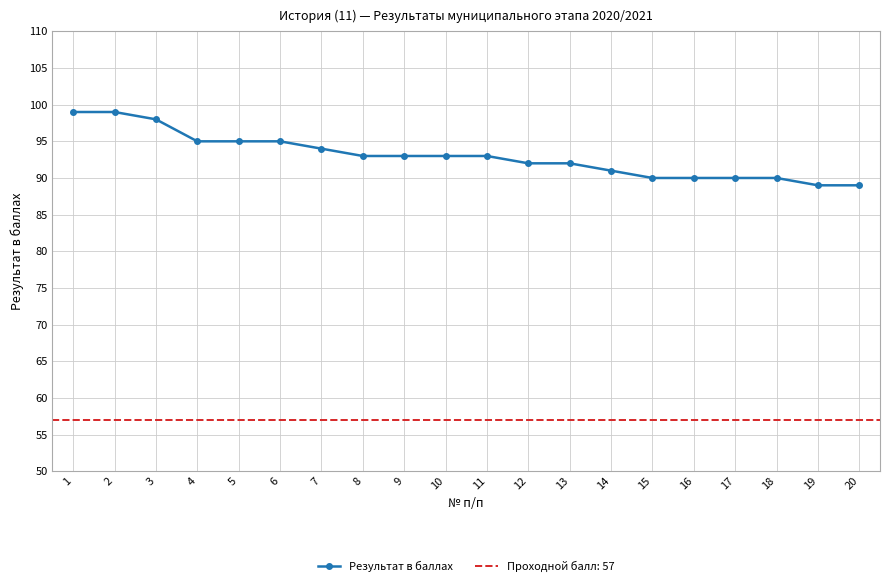

Which label corresponds to the largest value in the chart?

1